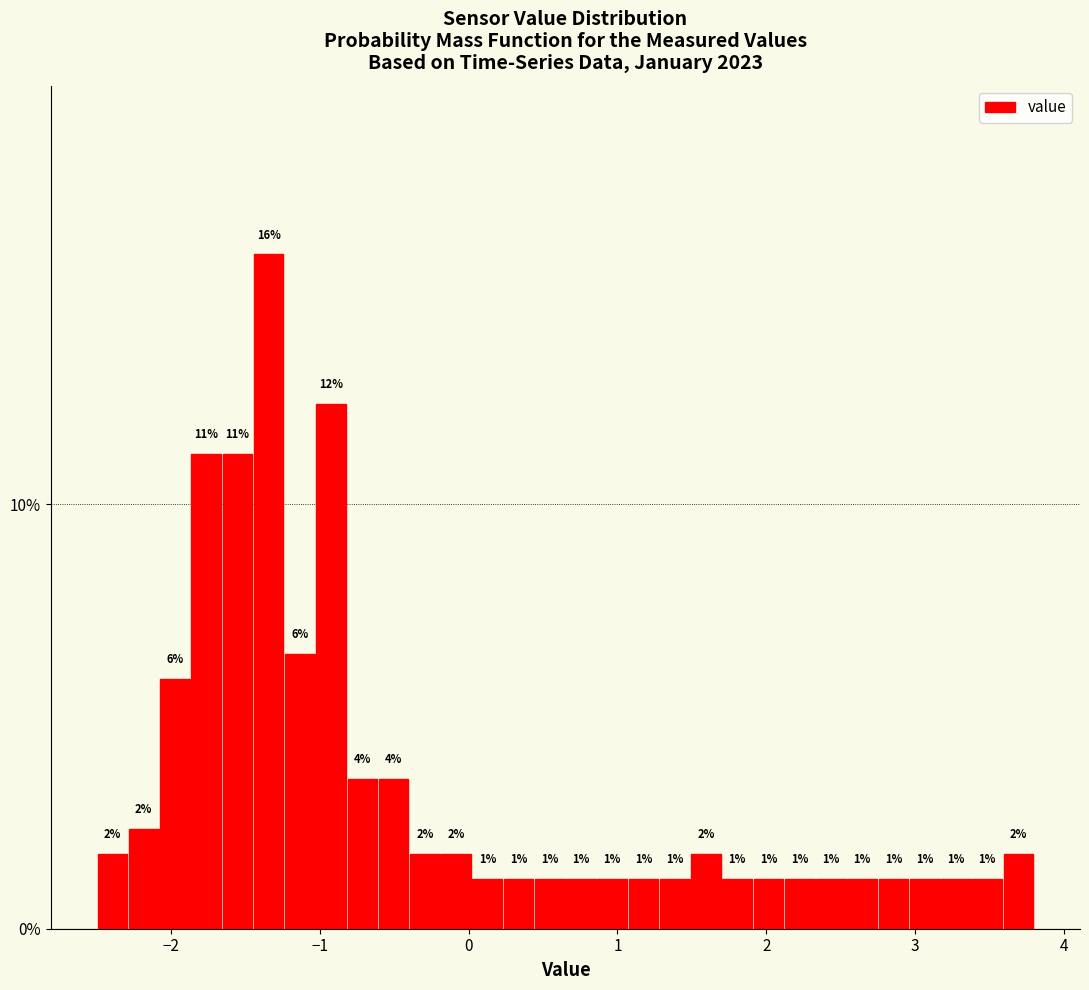

Around what value on the x-axis is the tallest bar? Give the approximate position of its centre, as read against the axis.

-1.3